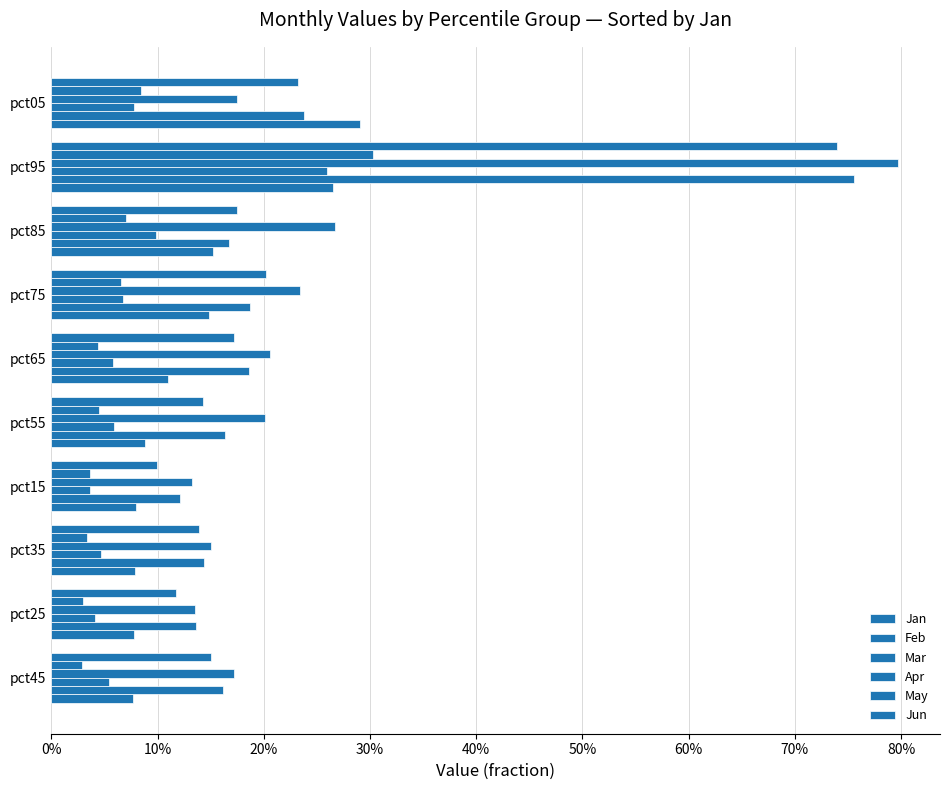

What are all the series names shown in the legend?

Jan, Feb, Mar, Apr, May, Jun